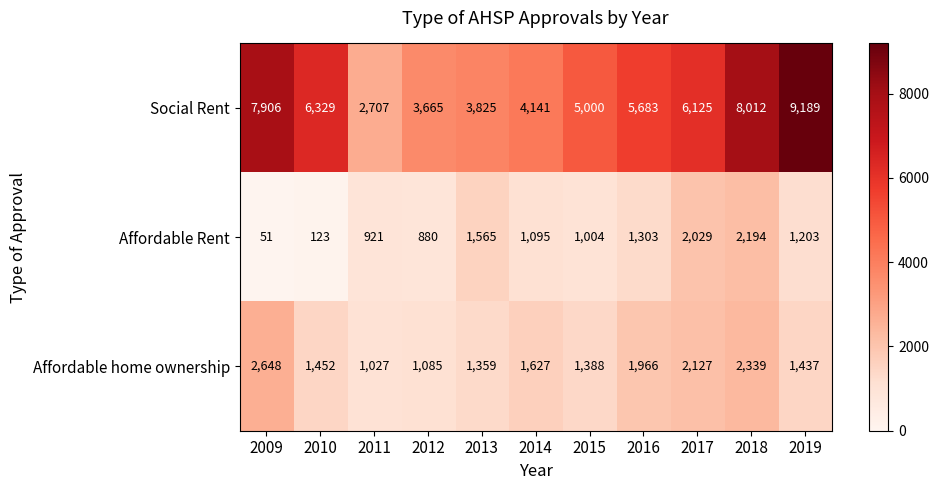

How many categories are shown in the chart?

11